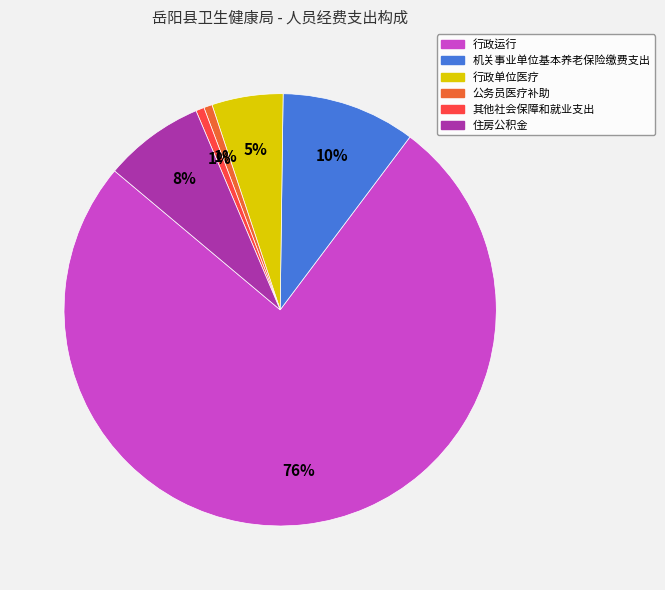

How many segments does this pie chart have?

6